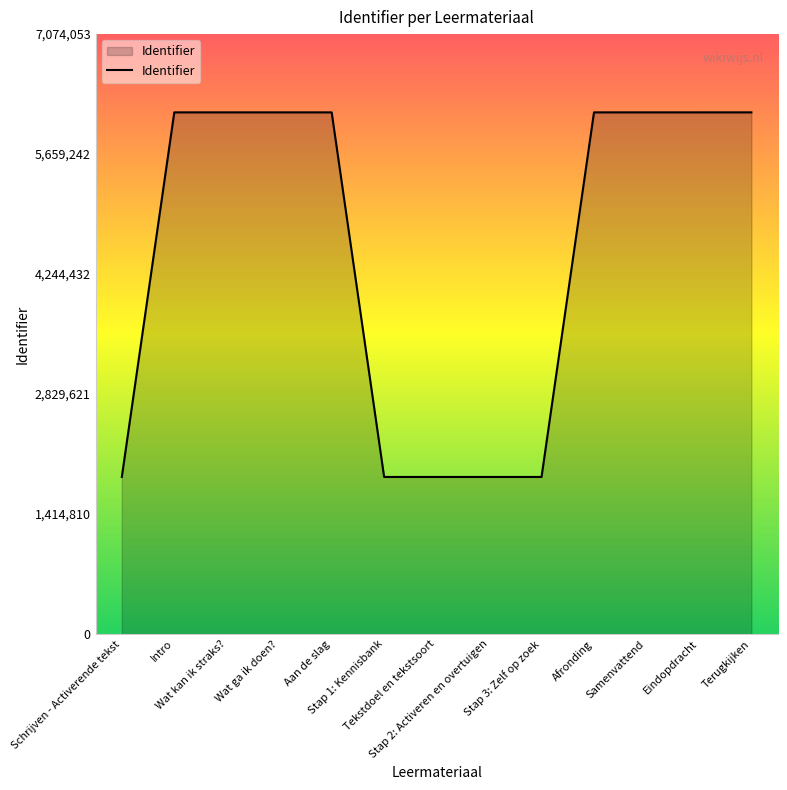

What is the greatest value displayed?

6151351